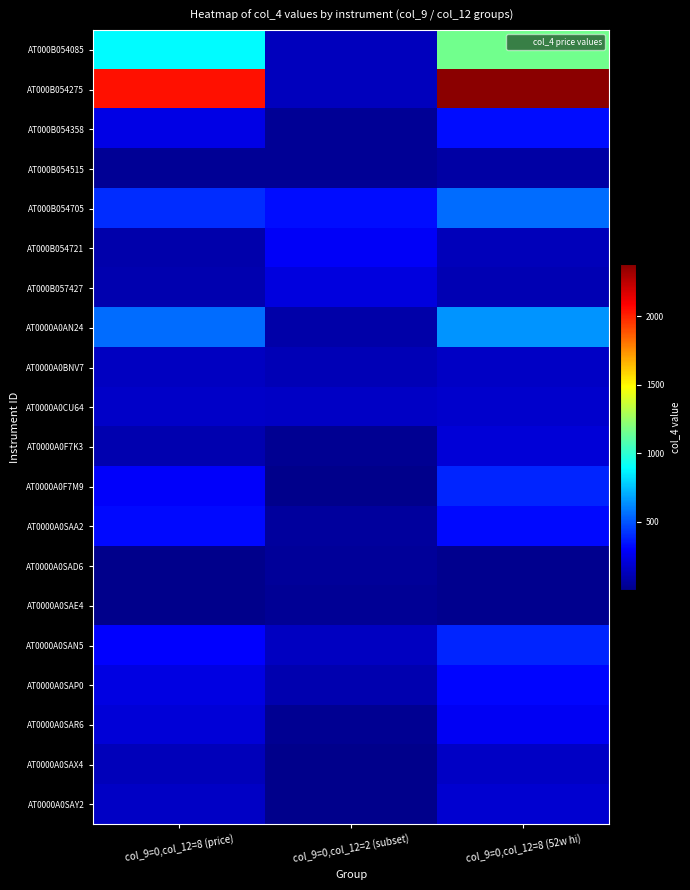

Reading left to right, list all the values displayed in this chart.

AT000B054085: col_9=0,col_12=8 (price)=889.5	col_9=0,col_12=2 (subset)=140.7	col_9=0,col_12=8 (52w hi)=1162.0
AT000B054275: col_9=0,col_12=8 (price)=2036.0	col_9=0,col_12=2 (subset)=134.2	col_9=0,col_12=8 (52w hi)=2378.0
AT000B054358: col_9=0,col_12=8 (price)=237.7	col_9=0,col_12=2 (subset)=37.9	col_9=0,col_12=8 (52w hi)=330.5
AT000B054515: col_9=0,col_12=8 (price)=38.9	col_9=0,col_12=2 (subset)=39.2	col_9=0,col_12=8 (52w hi)=77.4
AT000B054705: col_9=0,col_12=8 (price)=408.8	col_9=0,col_12=2 (subset)=331.3	col_9=0,col_12=8 (52w hi)=556.0
AT000B054721: col_9=0,col_12=8 (price)=93.4	col_9=0,col_12=2 (subset)=287.7	col_9=0,col_12=8 (52w hi)=126.9
AT000B057427: col_9=0,col_12=8 (price)=102.0	col_9=0,col_12=2 (subset)=218.6	col_9=0,col_12=8 (52w hi)=107.0
AT0000A0AN24: col_9=0,col_12=8 (price)=552.7	col_9=0,col_12=2 (subset)=85.2	col_9=0,col_12=8 (52w hi)=648.2
AT0000A0BNV7: col_9=0,col_12=8 (price)=148.7	col_9=0,col_12=2 (subset)=117.7	col_9=0,col_12=8 (52w hi)=159.6
AT0000A0CU64: col_9=0,col_12=8 (price)=164.2	col_9=0,col_12=2 (subset)=157.7	col_9=0,col_12=8 (52w hi)=174.9
AT0000A0F7K3: col_9=0,col_12=8 (price)=105.1	col_9=0,col_12=2 (subset)=28.3	col_9=0,col_12=8 (52w hi)=199.6
AT0000A0F7M9: col_9=0,col_12=8 (price)=291.4	col_9=0,col_12=2 (subset)=12.7	col_9=0,col_12=8 (52w hi)=385.6
AT0000A0SAA2: col_9=0,col_12=8 (price)=320.3	col_9=0,col_12=2 (subset)=51.5	col_9=0,col_12=8 (52w hi)=325.8
AT0000A0SAD6: col_9=0,col_12=8 (price)=12.5	col_9=0,col_12=2 (subset)=47.3	col_9=0,col_12=8 (52w hi)=14.7
AT0000A0SAE4: col_9=0,col_12=8 (price)=12.3	col_9=0,col_12=2 (subset)=32.0	col_9=0,col_12=8 (52w hi)=14.1
AT0000A0SAN5: col_9=0,col_12=8 (price)=301.6	col_9=0,col_12=2 (subset)=145.8	col_9=0,col_12=8 (52w hi)=388.1
AT0000A0SAP0: col_9=0,col_12=8 (price)=230.5	col_9=0,col_12=2 (subset)=105.0	col_9=0,col_12=8 (52w hi)=317.6
AT0000A0SAR6: col_9=0,col_12=8 (price)=204.2	col_9=0,col_12=2 (subset)=22.3	col_9=0,col_12=8 (52w hi)=281.8
AT0000A0SAX4: col_9=0,col_12=8 (price)=126.2	col_9=0,col_12=2 (subset)=9.4	col_9=0,col_12=8 (52w hi)=155.2
AT0000A0SAY2: col_9=0,col_12=8 (price)=156.7	col_9=0,col_12=2 (subset)=3.6	col_9=0,col_12=8 (52w hi)=185.5